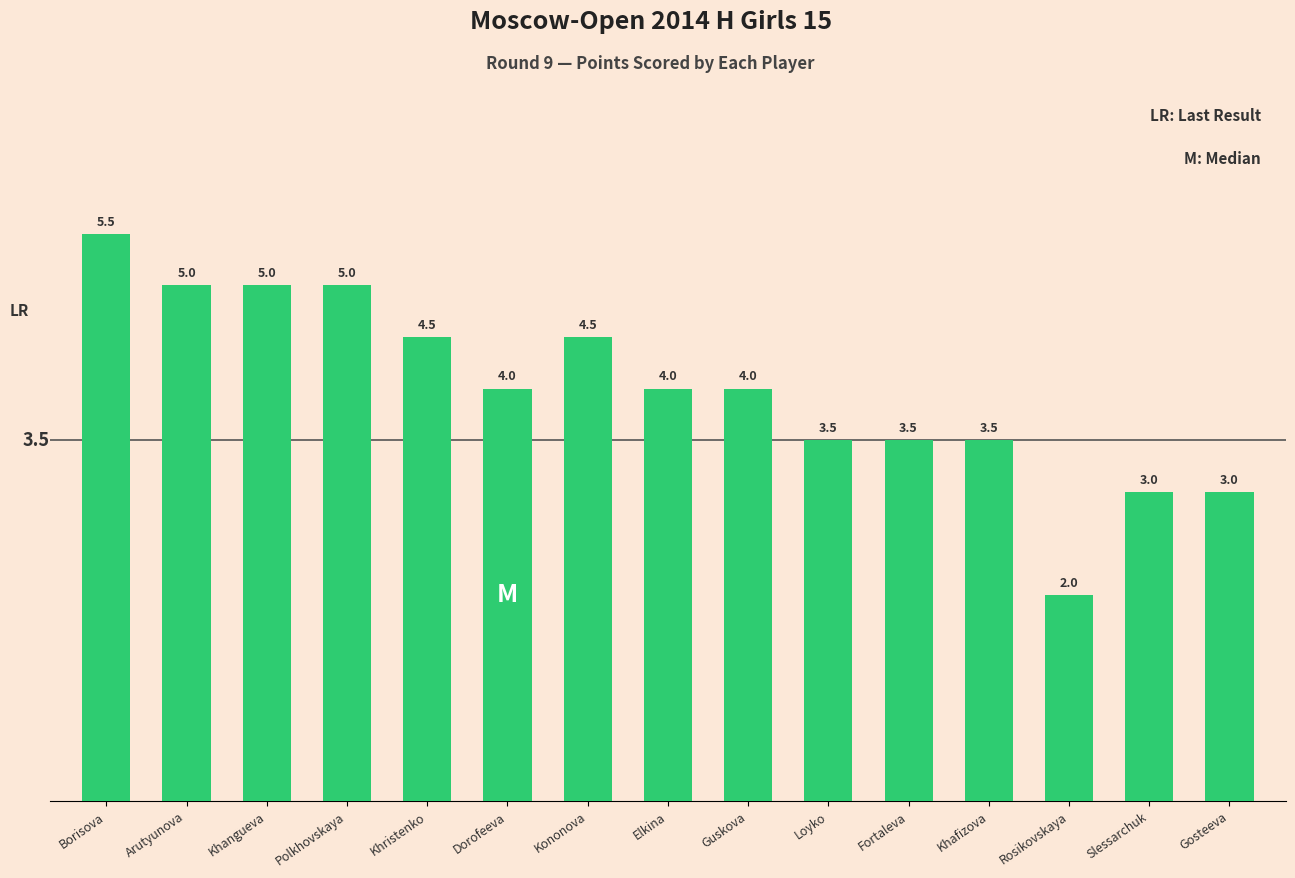

Which category has the lowest value across all series?

Rosikovskaya